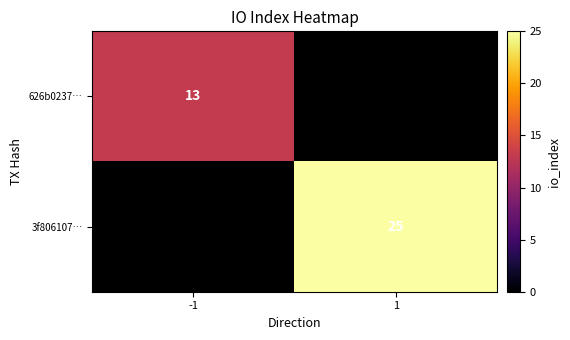

The value of 3f806107… at 1 is 5. True or false?

False